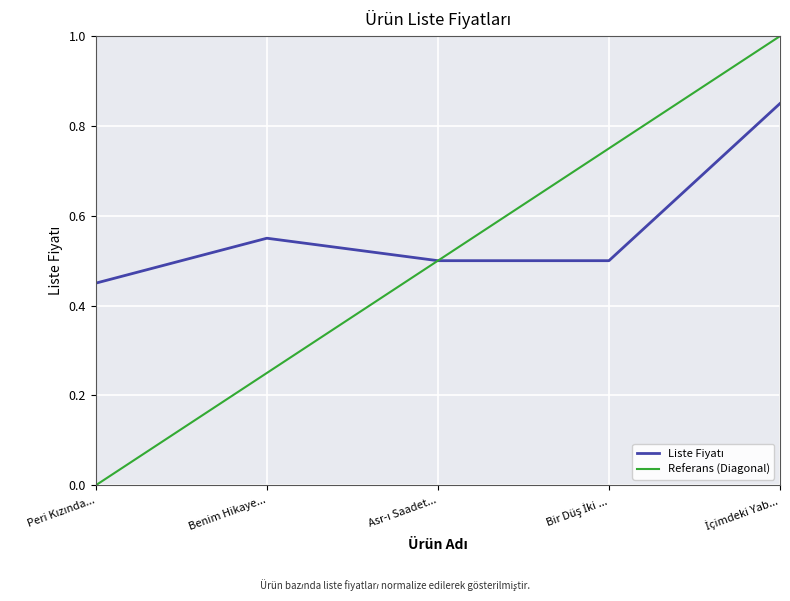

Rank the categories by value from lowest to highest.

Peri Kızında..., Asr-ı Saadet..., Bir Düş İki ..., Benim Hikaye..., İçimdeki Yab...